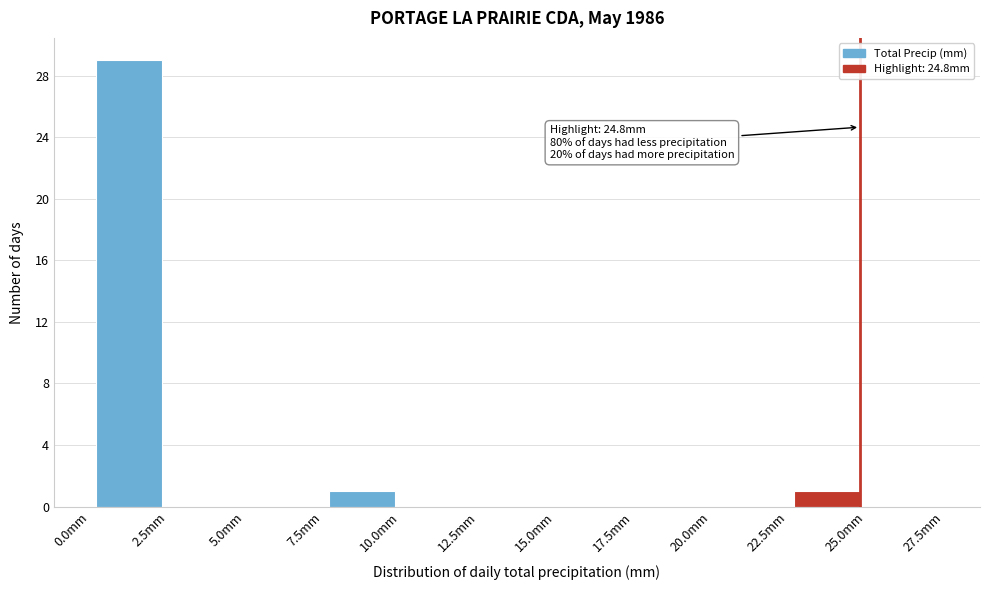

Which range on the x-axis has the tallest bar?

0.0 to 2.5